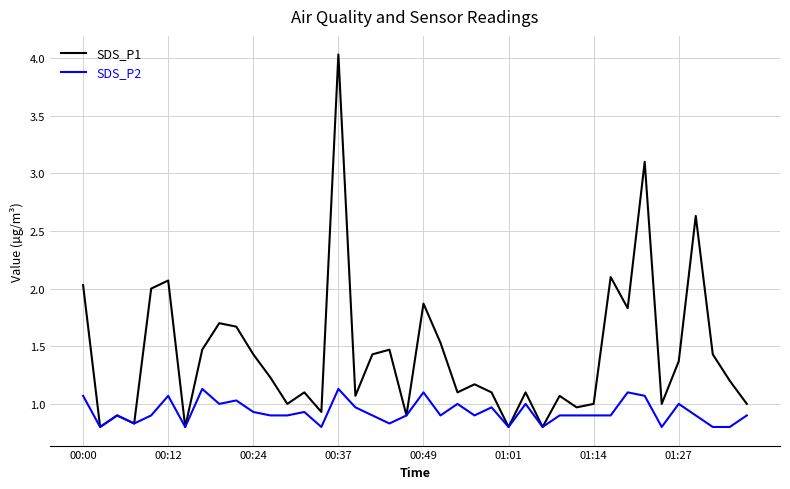

Which series has the widest spread of values?

SDS_P1